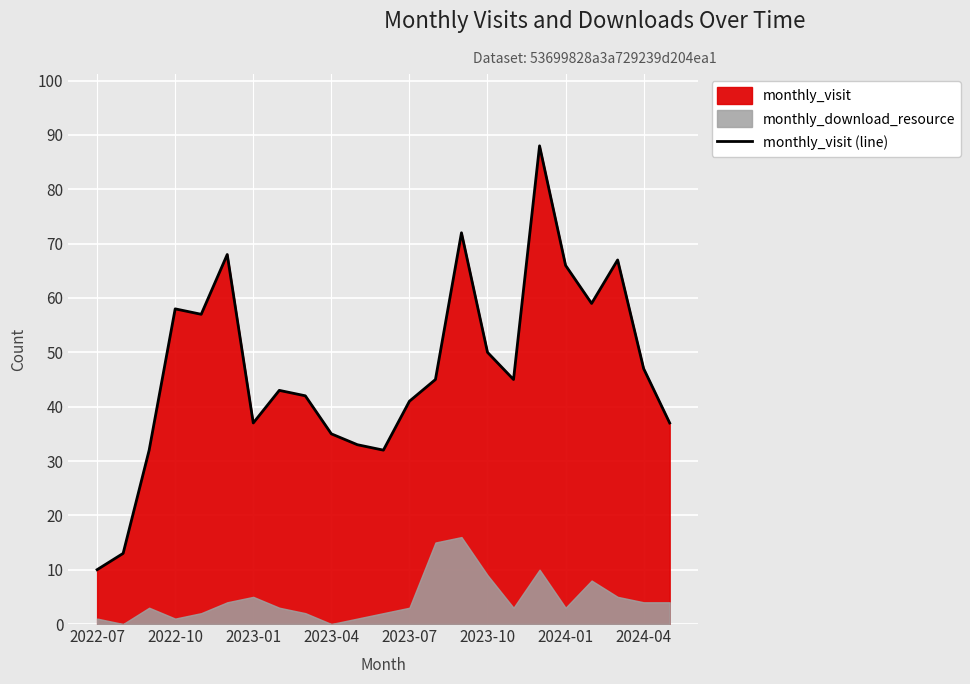

The value of monthly_visit (line) at 2024-01 is 111. True or false?

False